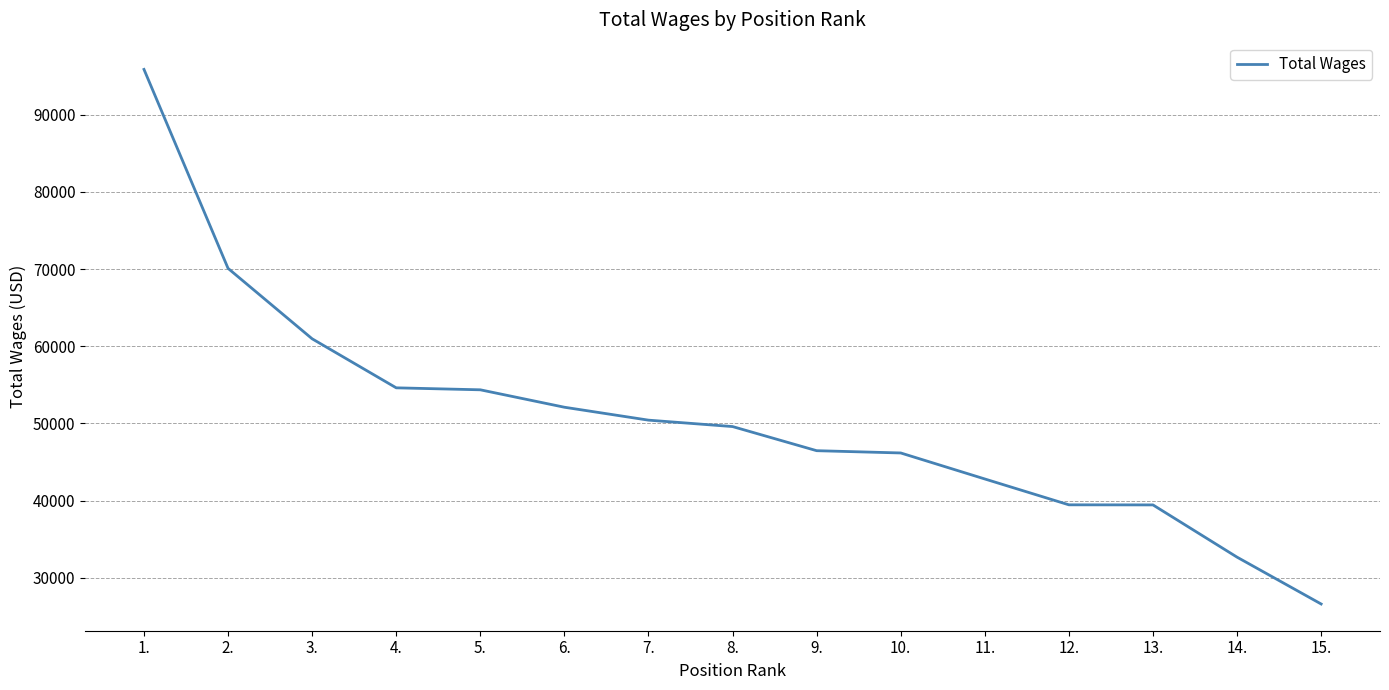

The value at 3. is 42416. True or false?

False